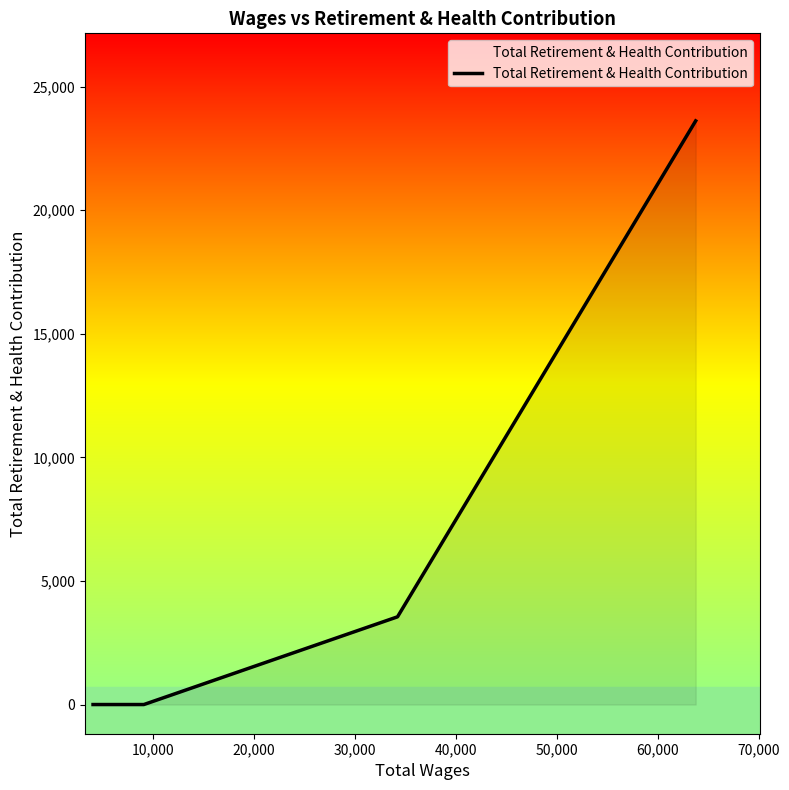

What is the maximum value shown in the chart?

23613